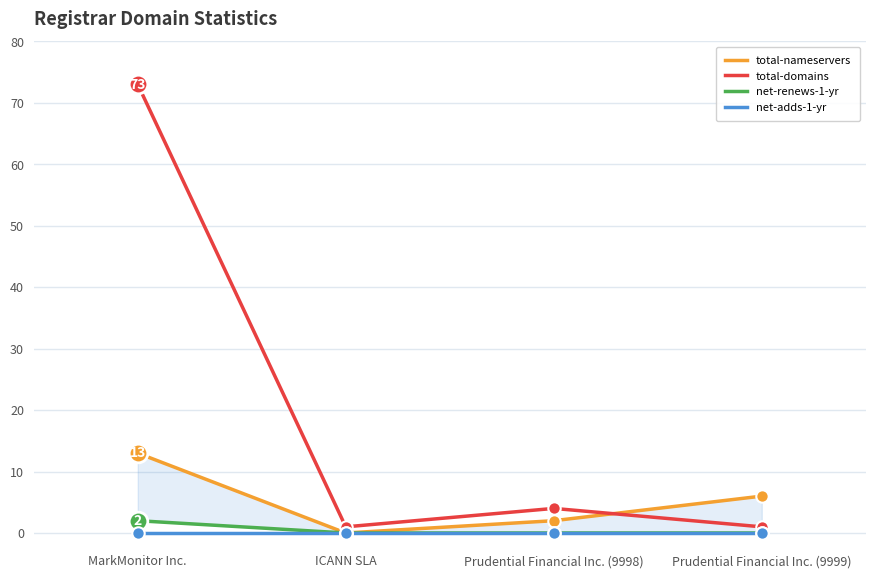

What are all the series names shown in the legend?

total-nameservers, total-domains, net-renews-1-yr, net-adds-1-yr